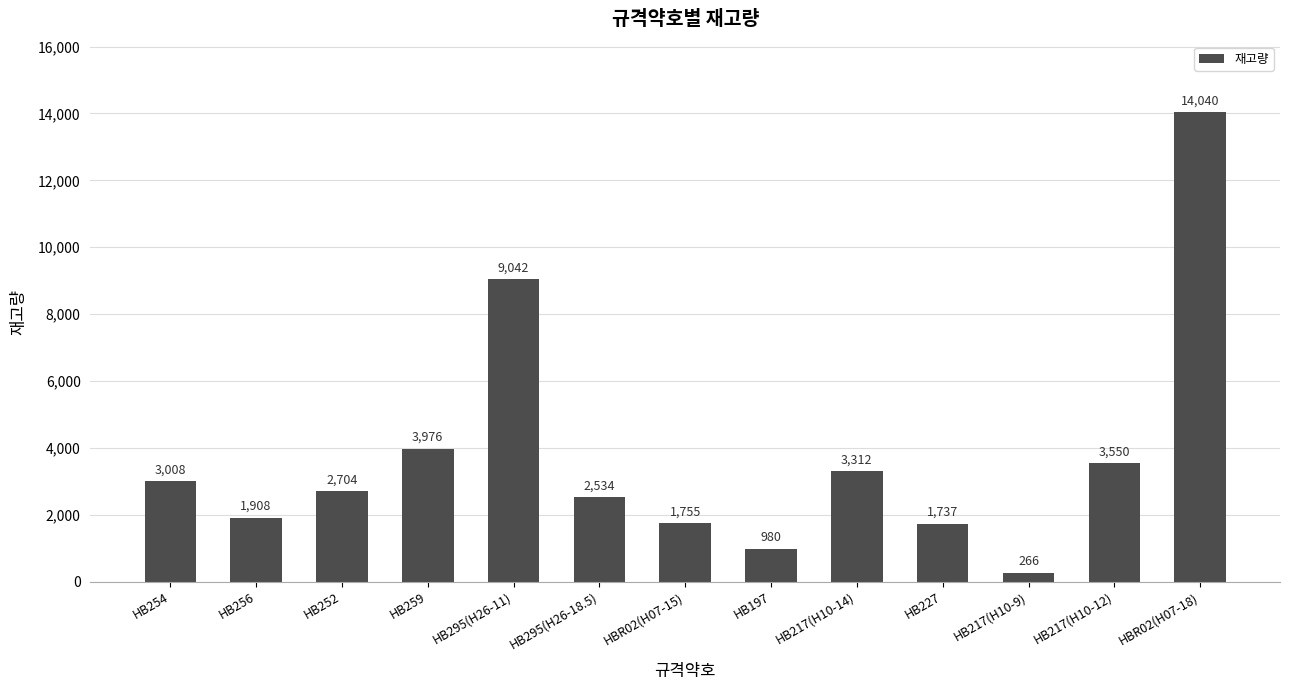

What value does the data have at HB252, to the nearest 100?

2700